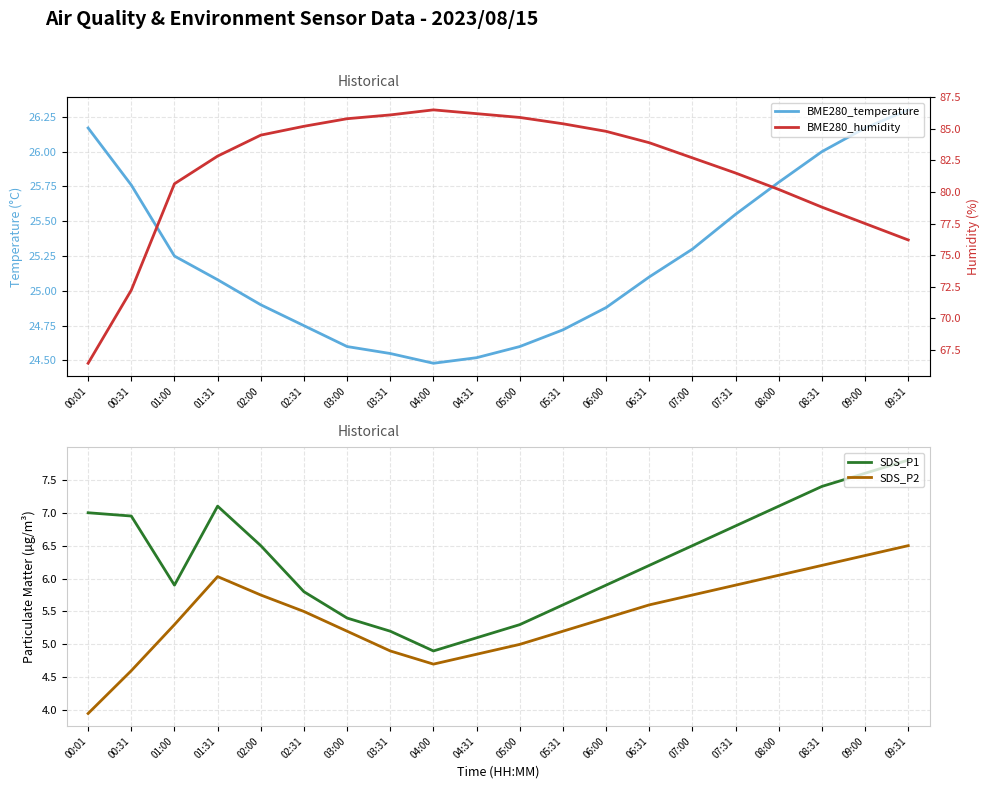

List the labels in order of SDS_P2 value, smallest first.

00:01, 00:31, 04:00, 04:31, 03:31, 05:00, 03:00, 05:31, 01:00, 06:00, 02:31, 06:31, 02:00, 07:00, 07:31, 01:31, 08:00, 08:31, 09:00, 09:31